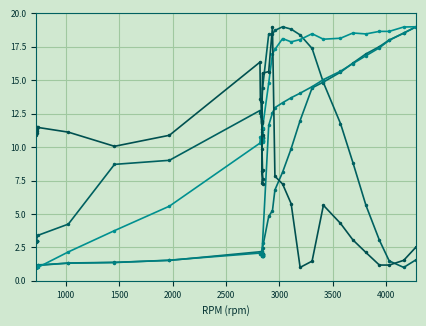

True or false: Lambda bank 1 (AFR) and Rail pressure mean (PSI) intersect in this chart.

True